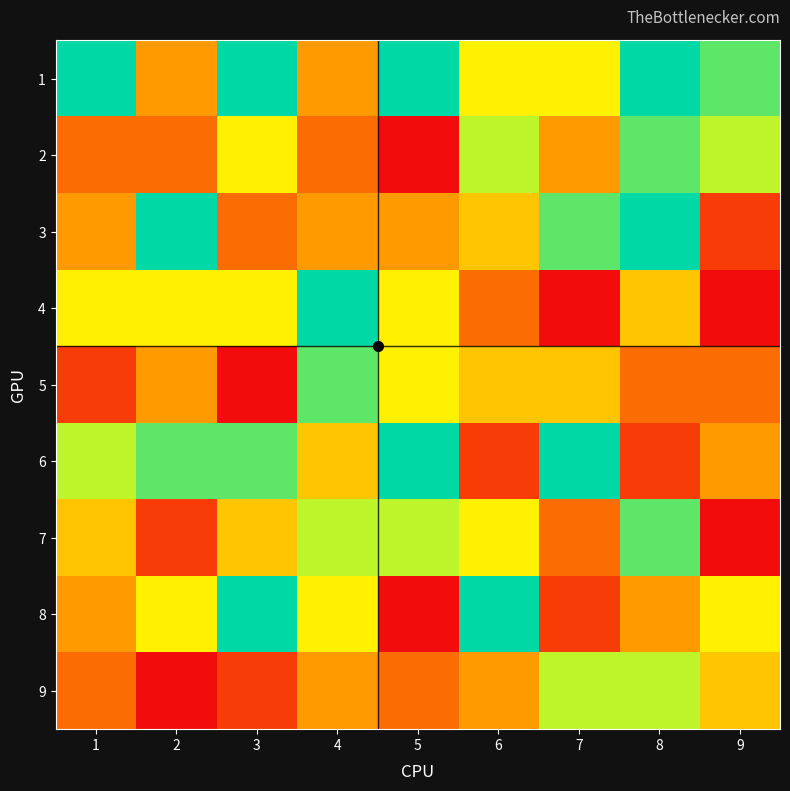

What is the minimum value shown in the chart?

1